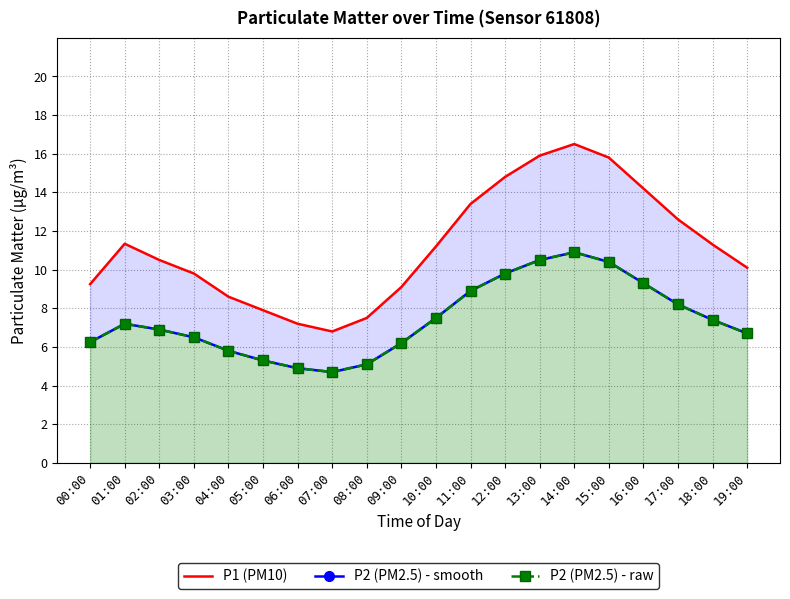

In P2 (PM2.5) - EC, how many points are lower than both neighbors (excluding endpoints)?

1